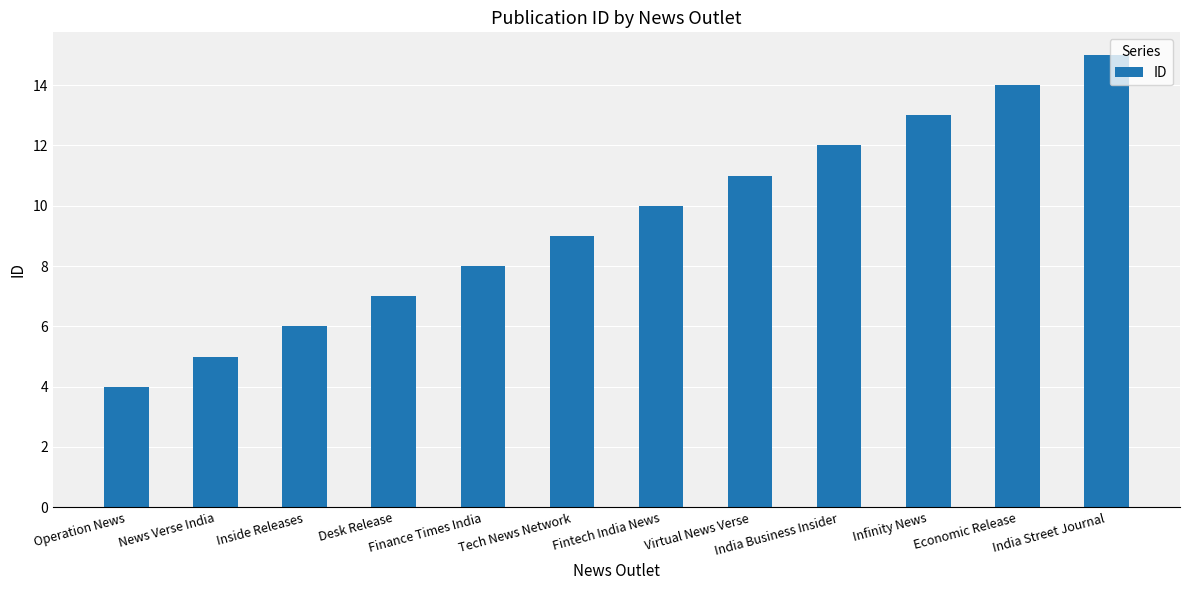

Is it true that the value at India Street Journal is 15?

True